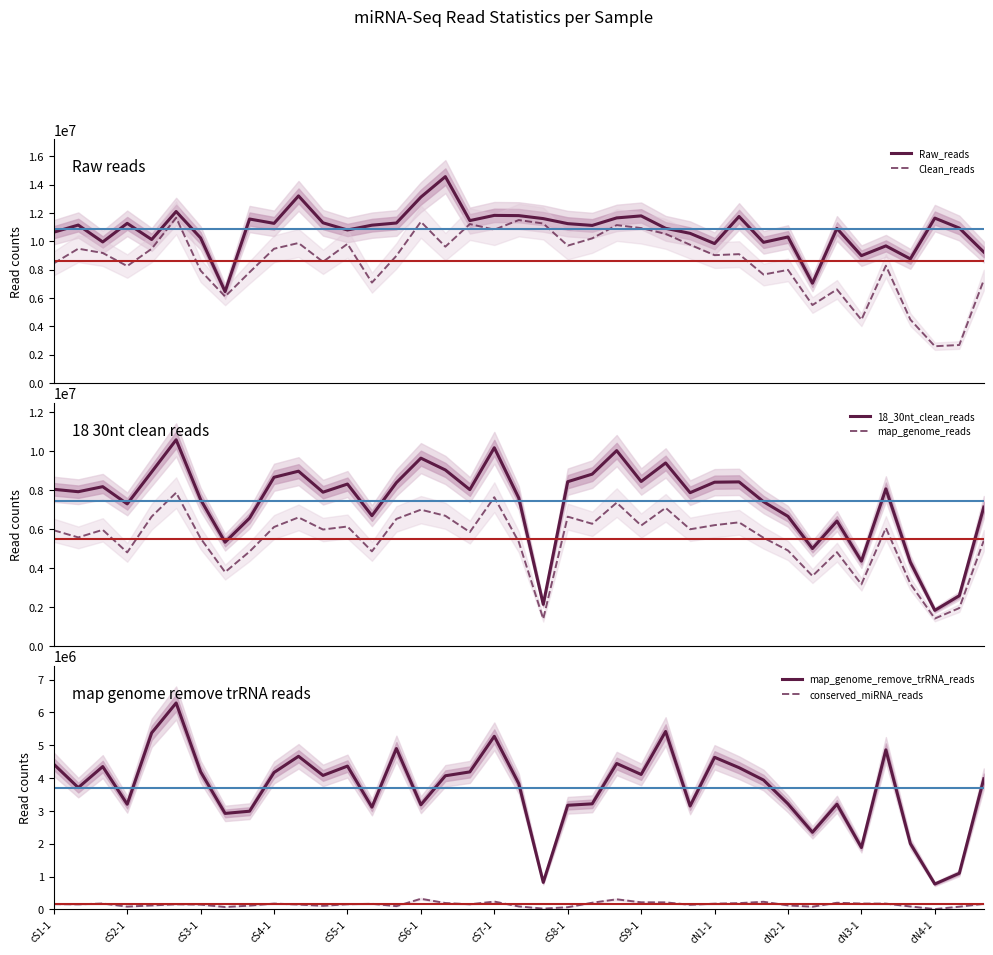

What is the highest value of the Clean_reads series?

11676742